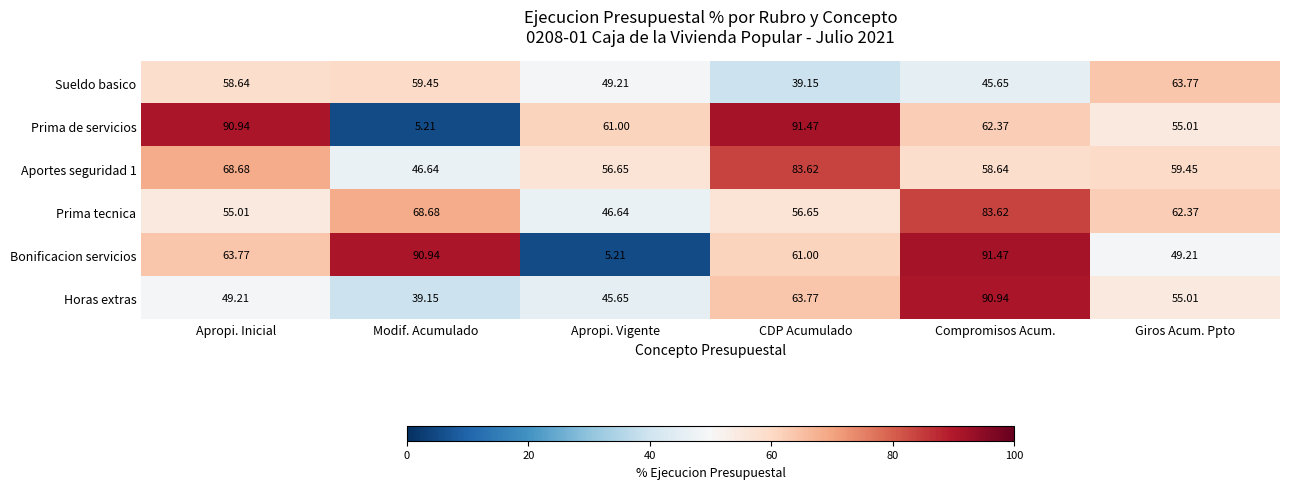

Which series changed the most between Compromisos Acum. and Giros Acum. Ppto?

Bonificacion servicios